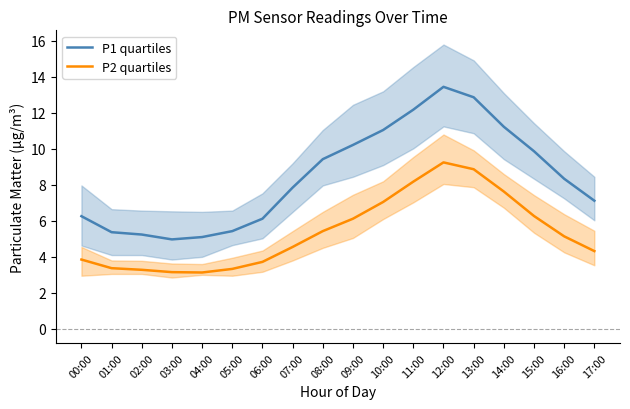

What is the lowest value of the P1 quartiles series?

5.0